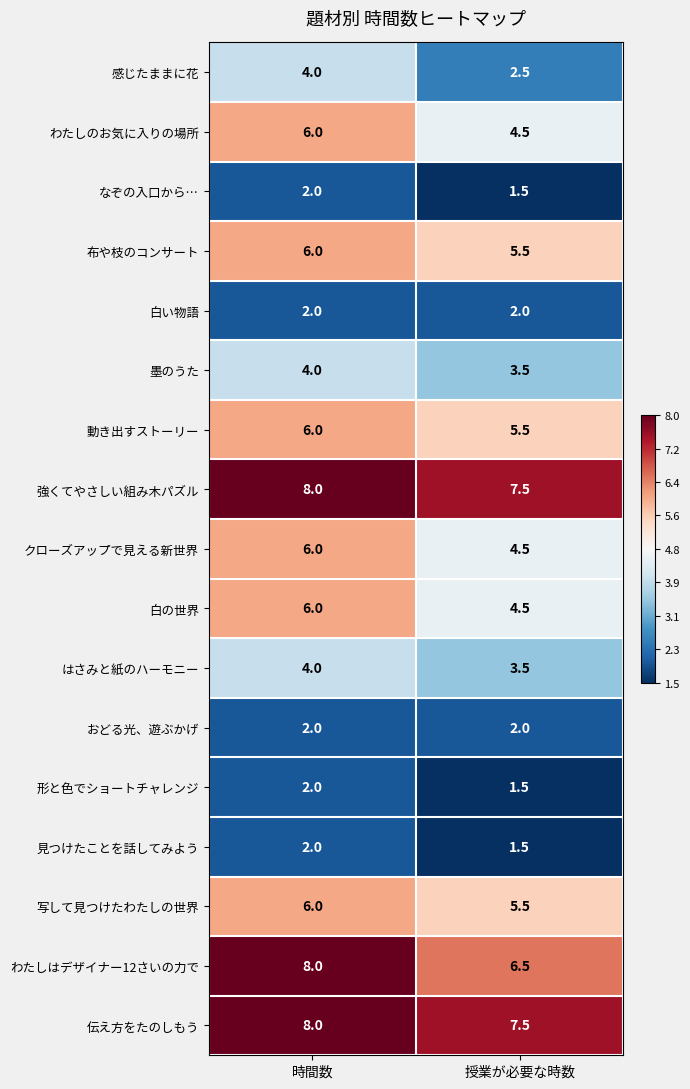

True or false: 動き出すストーリー has a value of 5.5 at 授業が必要な時数.

True